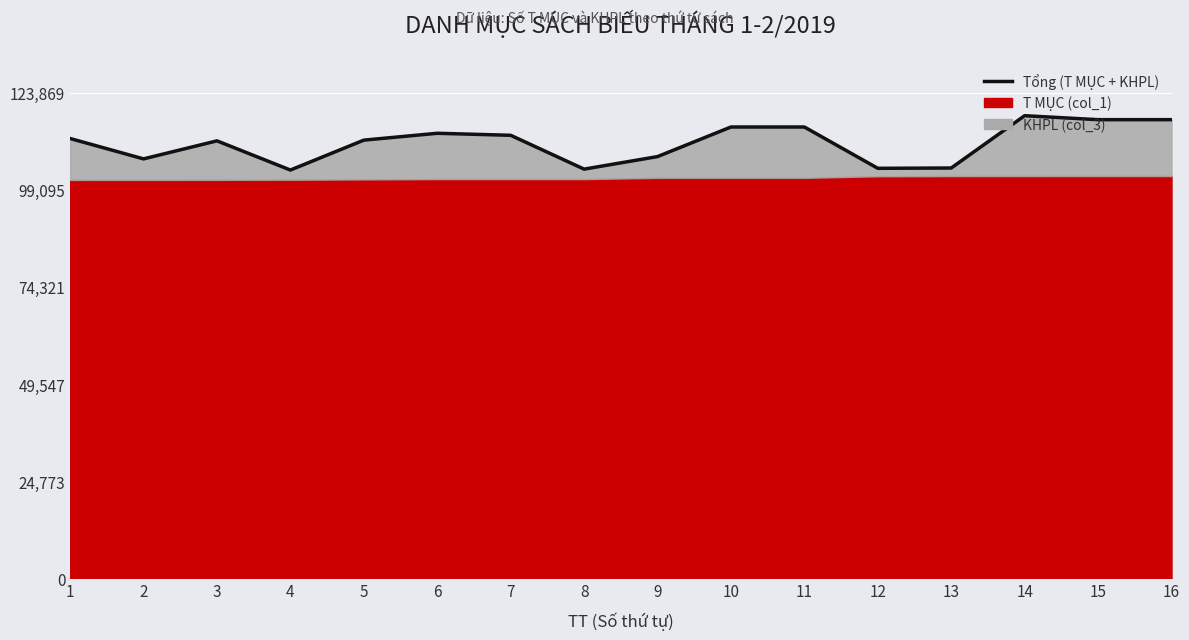

What is the value of the 2nd point from the left?

106960.3